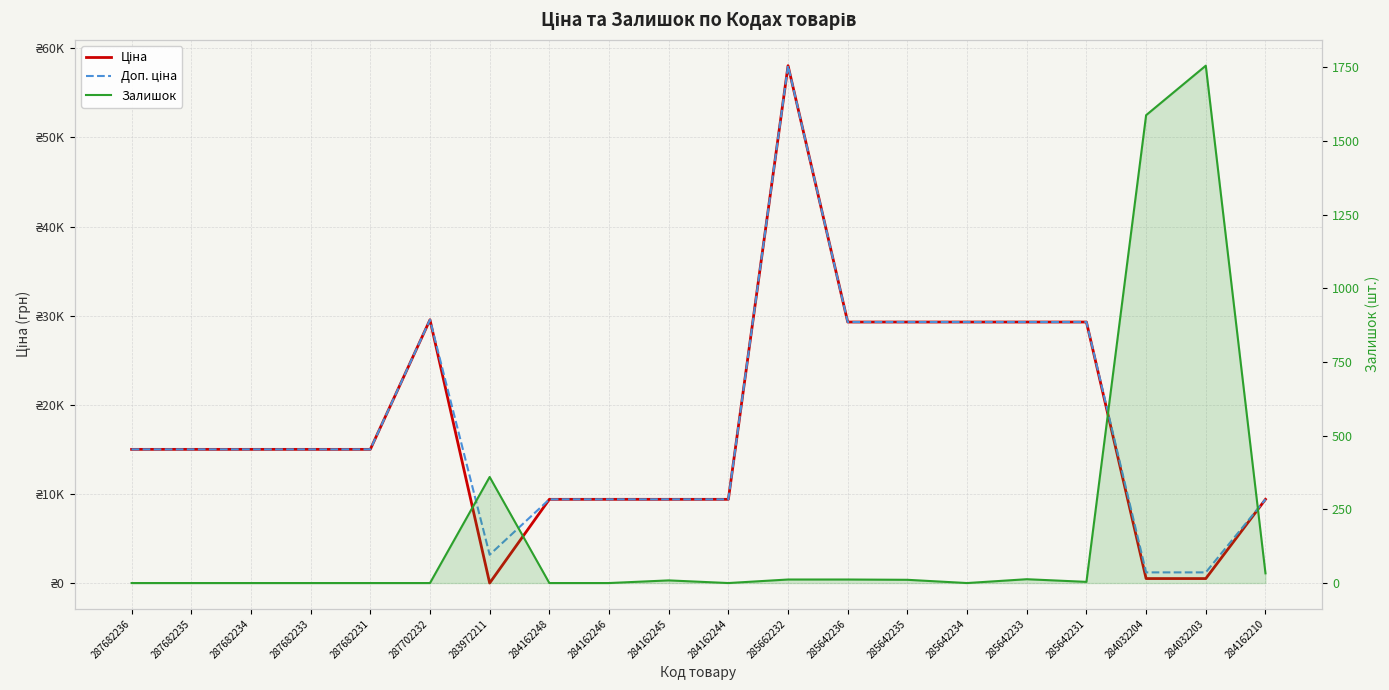

At which category does the chart reach its peak across all series?

285662232